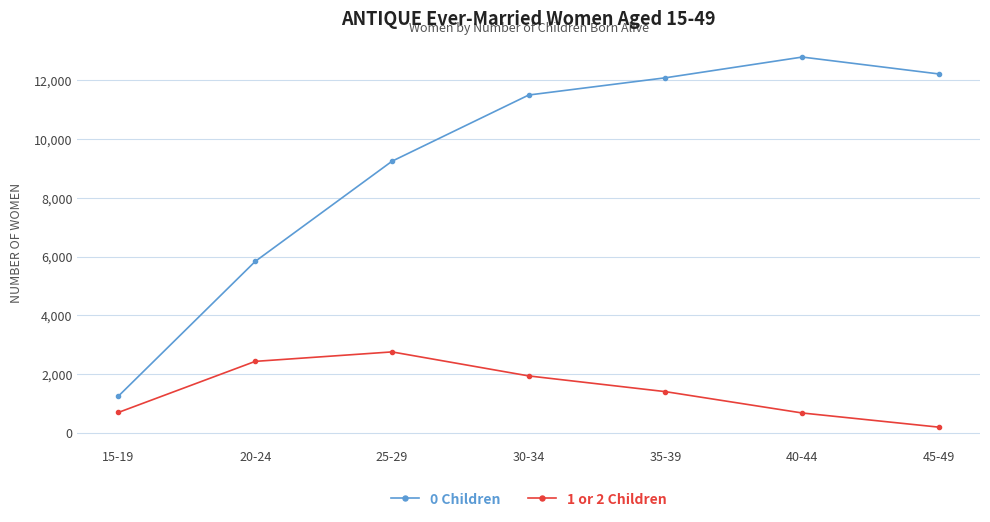

What is the difference between the 0 Children values at 40-44 and 30-34?

1291